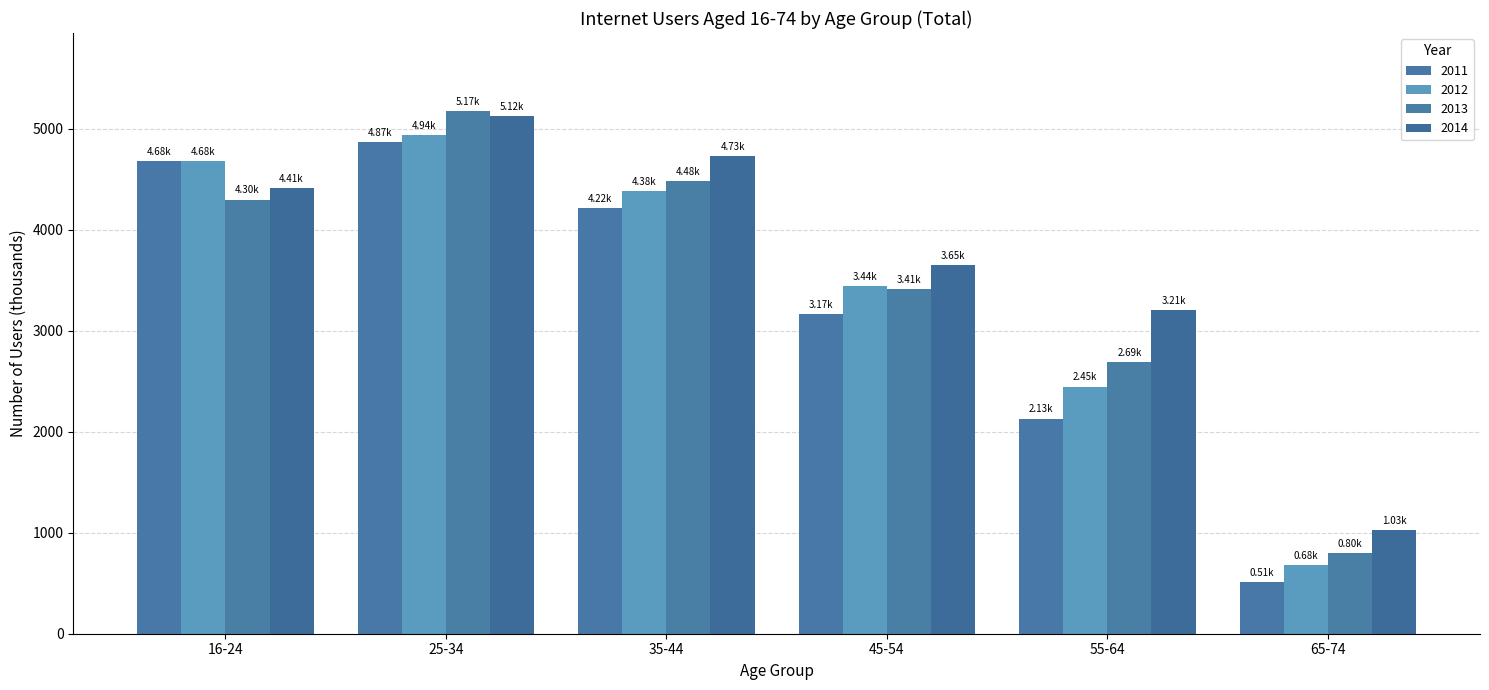

At which category is the sum across all series the highest?

25-34